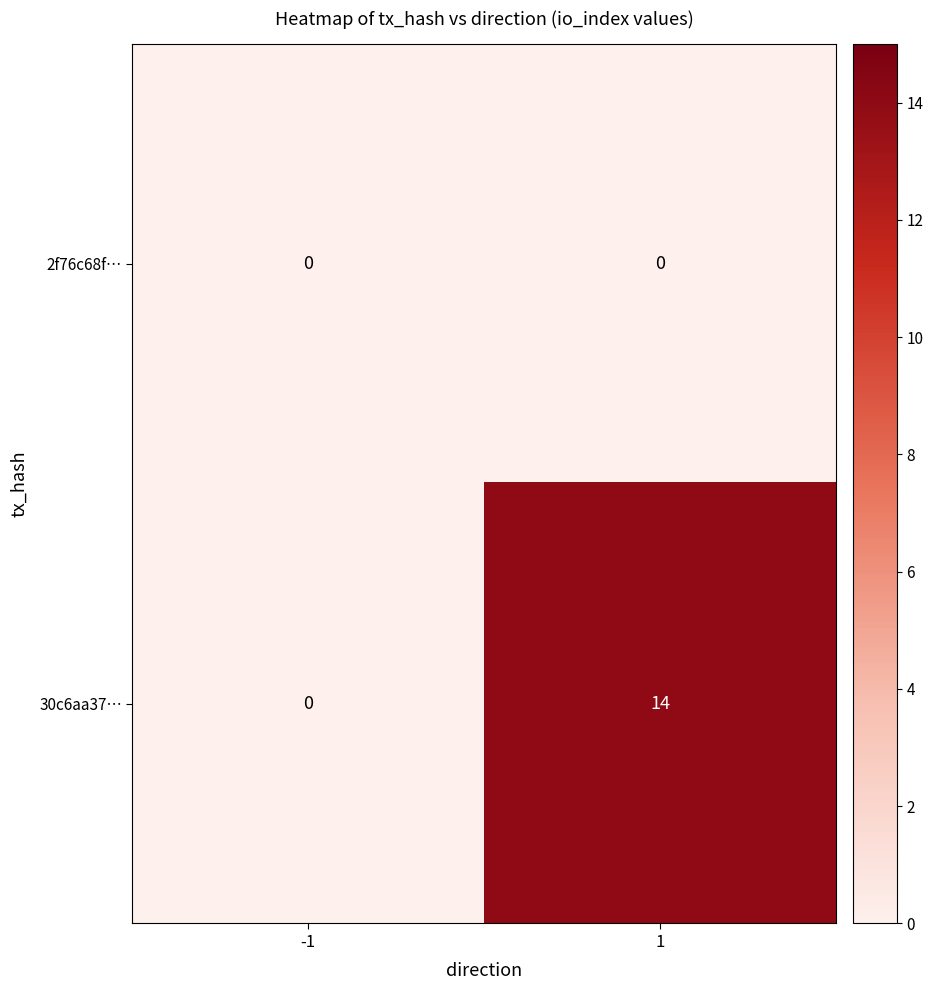

True or false: 30c6aa37… has a value of 14 at 1.

True